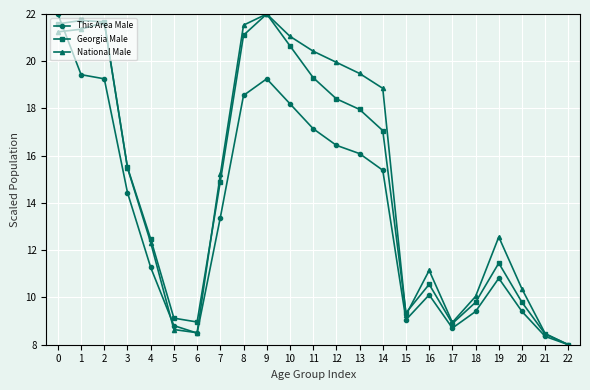

Rank the series at 12 from highest to lowest value.

National Male, Georgia Male, This Area Male